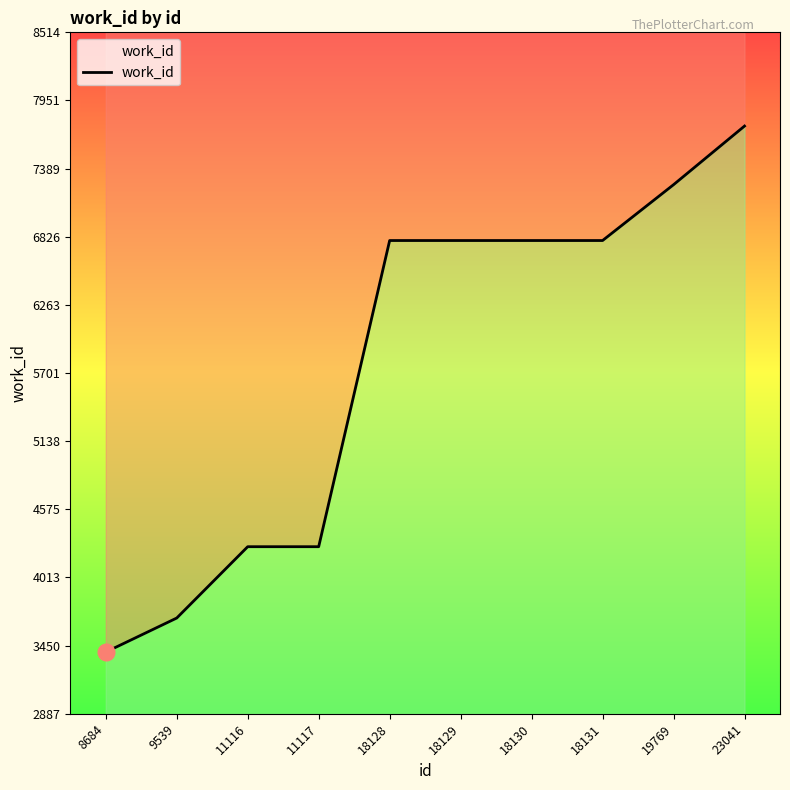

What is the maximum value shown in the chart?

7740